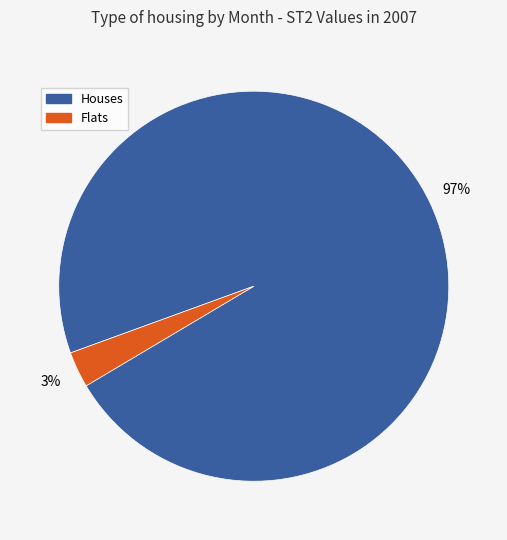

Is there any slice that represents more than half of the pie?

Yes